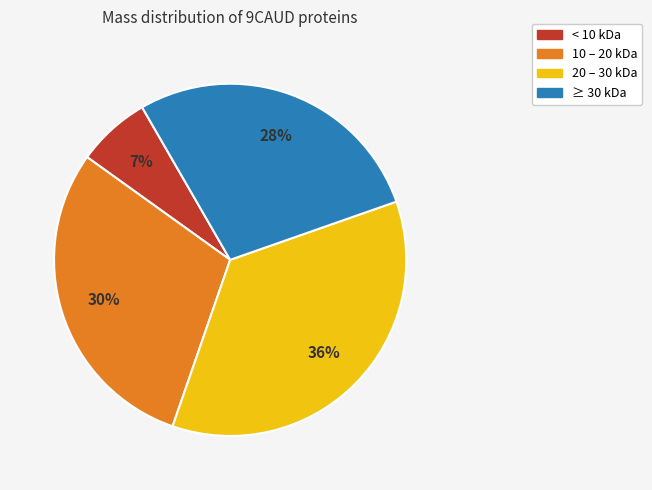

To the nearest percent, what is the difference between the largest and smallest slice percentages?

29%